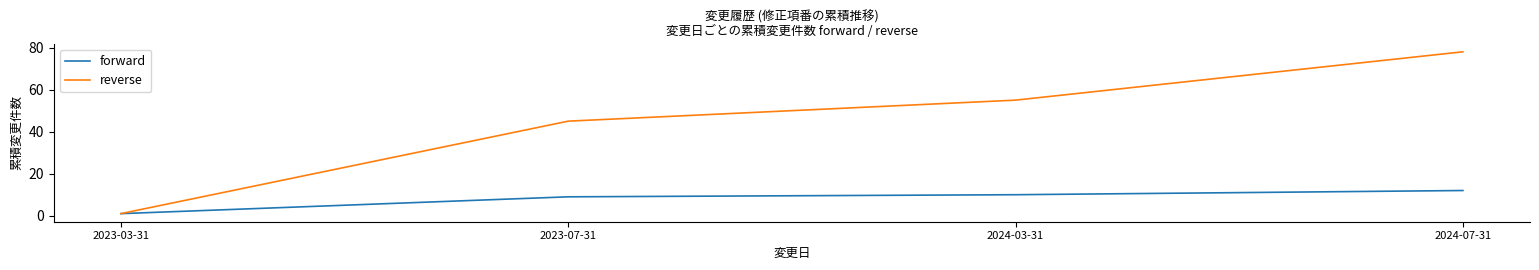

What is the maximum value shown in the chart?

78